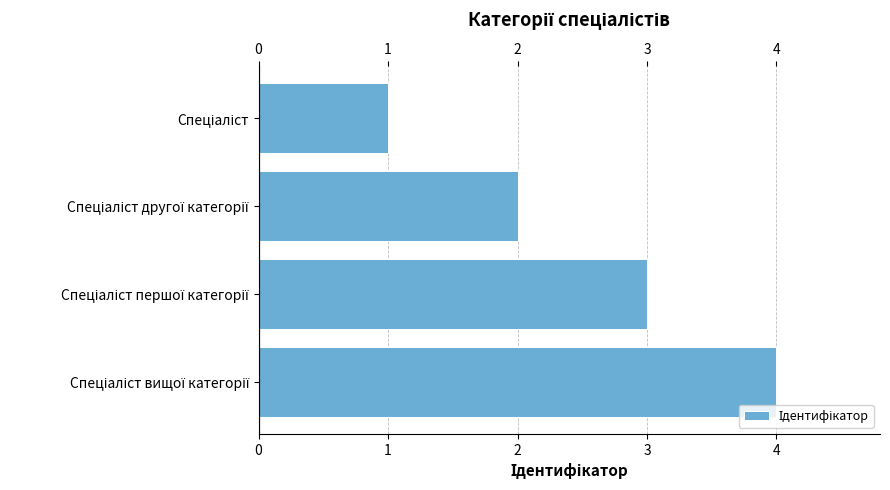

How many data points are less than 3?

2